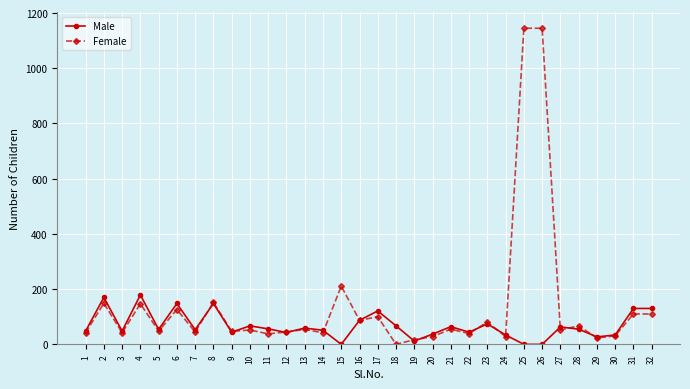

List the series in order of their peak value, lowest first.

Male, Female